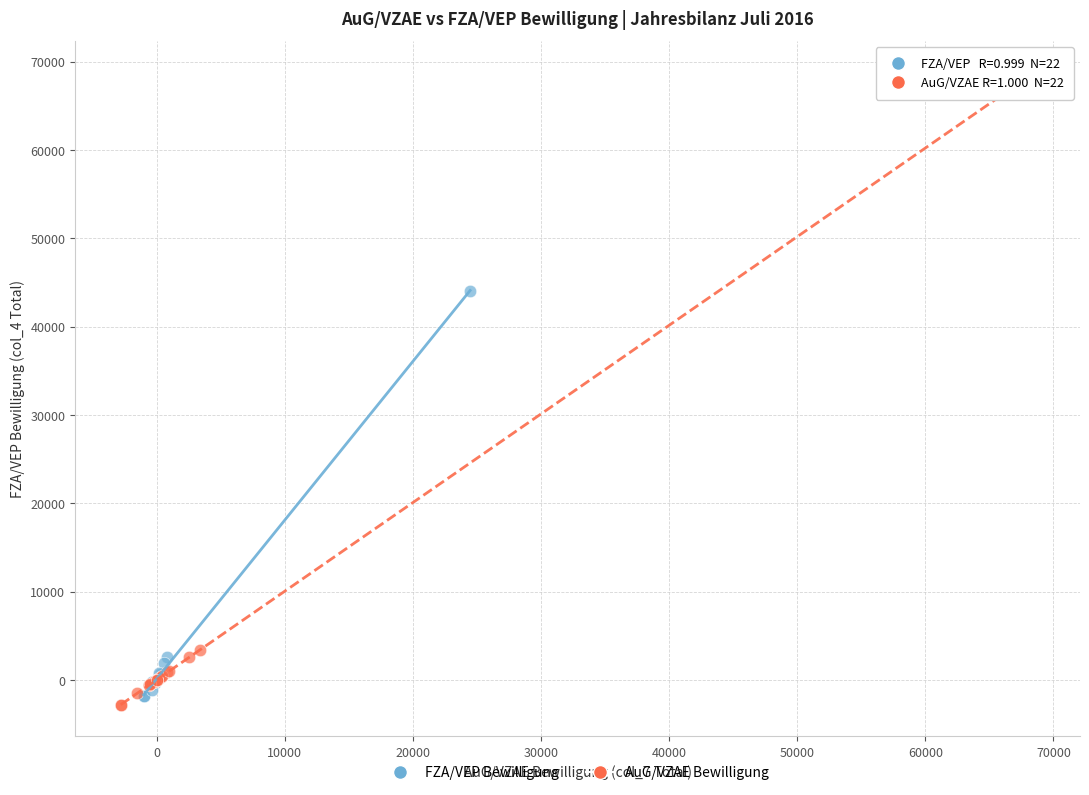

Which series has the widest spread of Y values?

AuG/VZAE Bewilligung